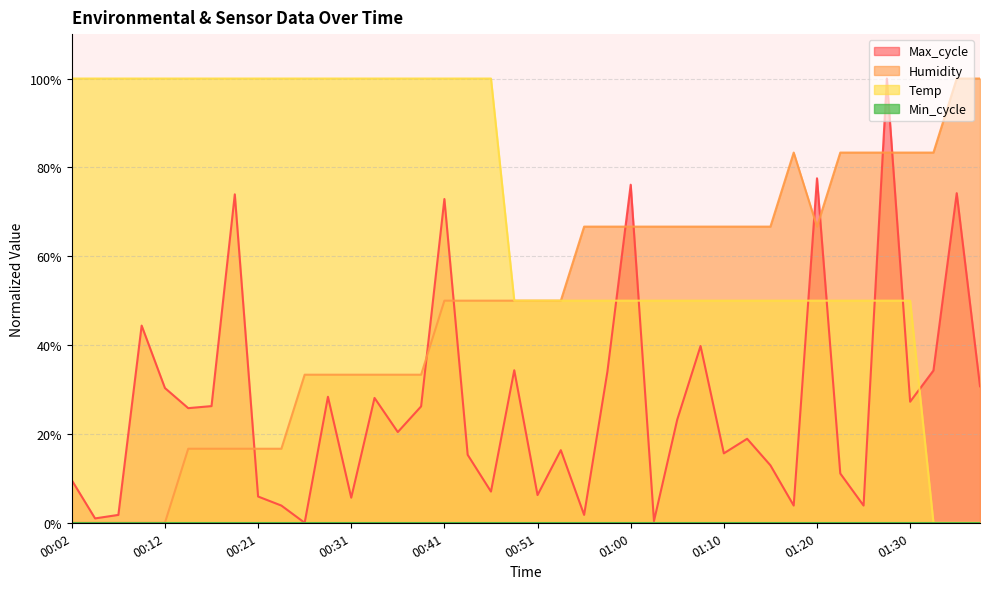

Does the chart have visible grid lines?

Yes